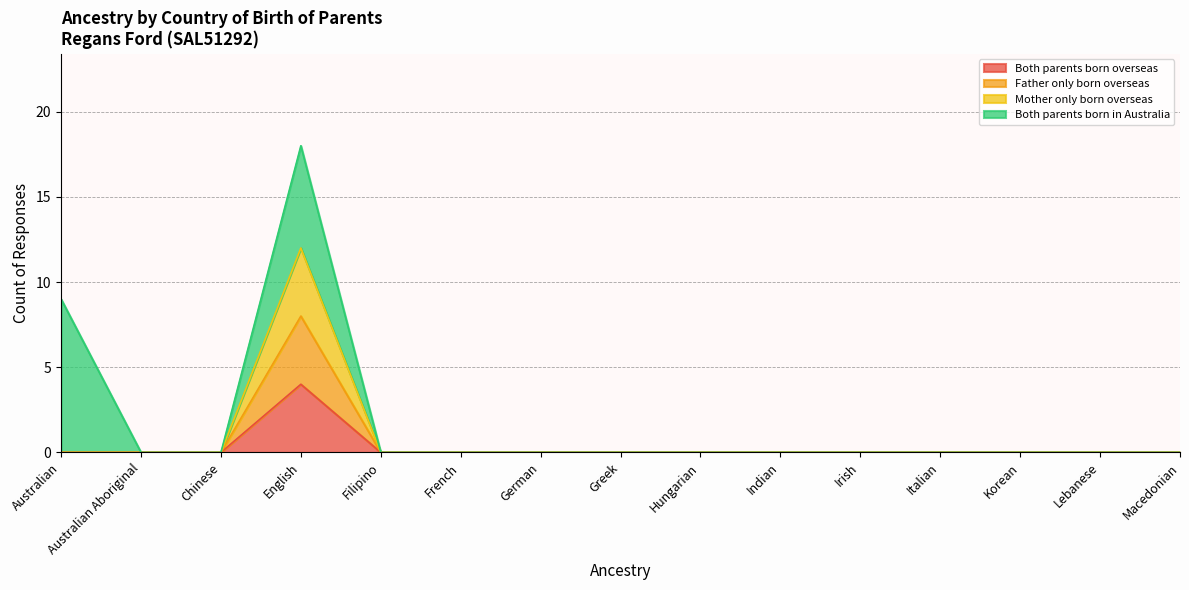

At which category is the sum across all series the highest?

English